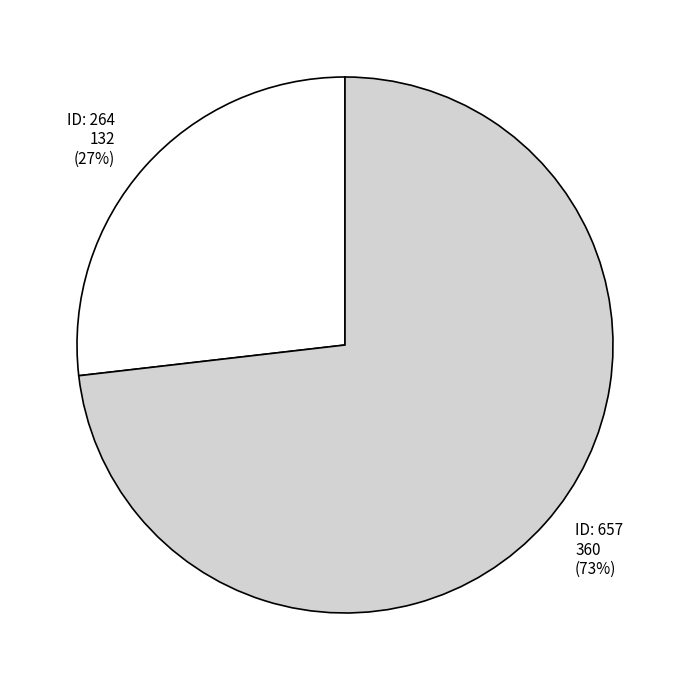

Is there a majority slice in this chart?

Yes